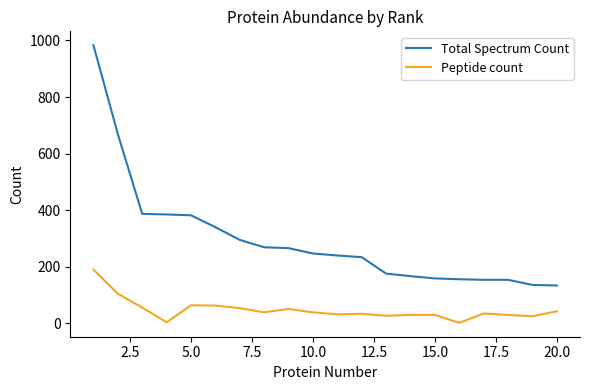

Rank the series by their average value, from highest to lowest.

Total Spectrum Count, Peptide count